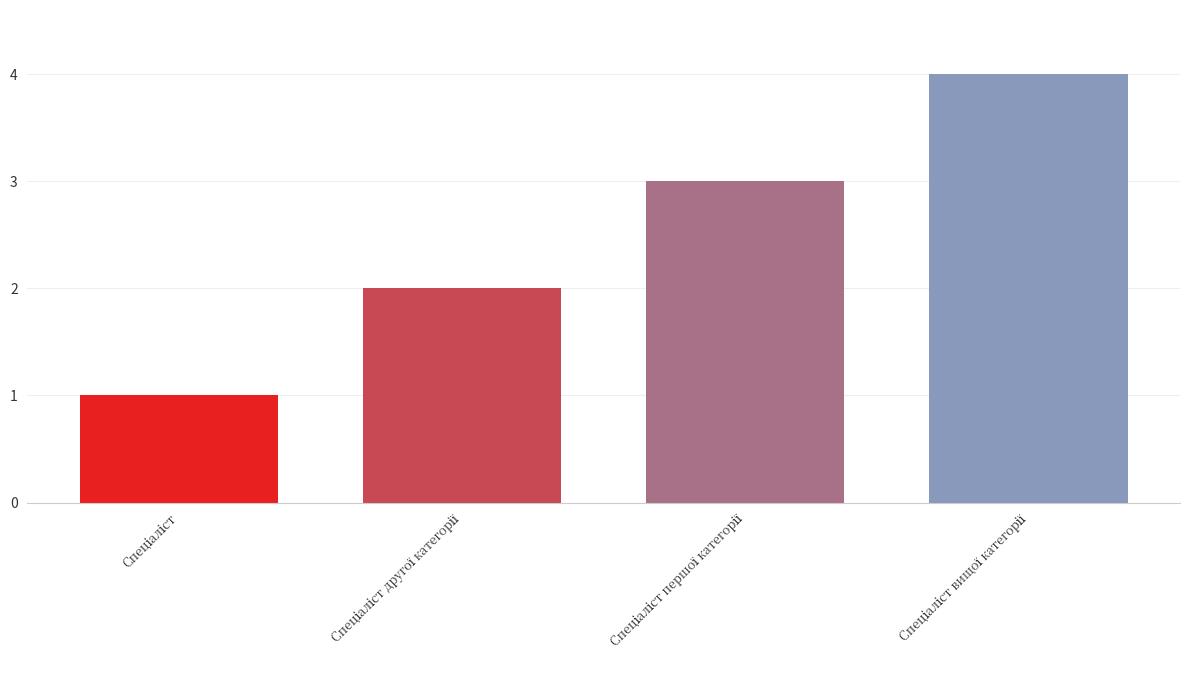

What is the greatest value displayed?

4